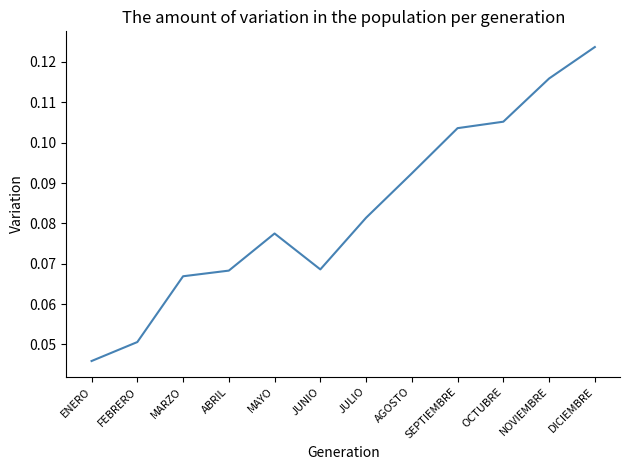

Which category has the lowest value across all series?

ENERO